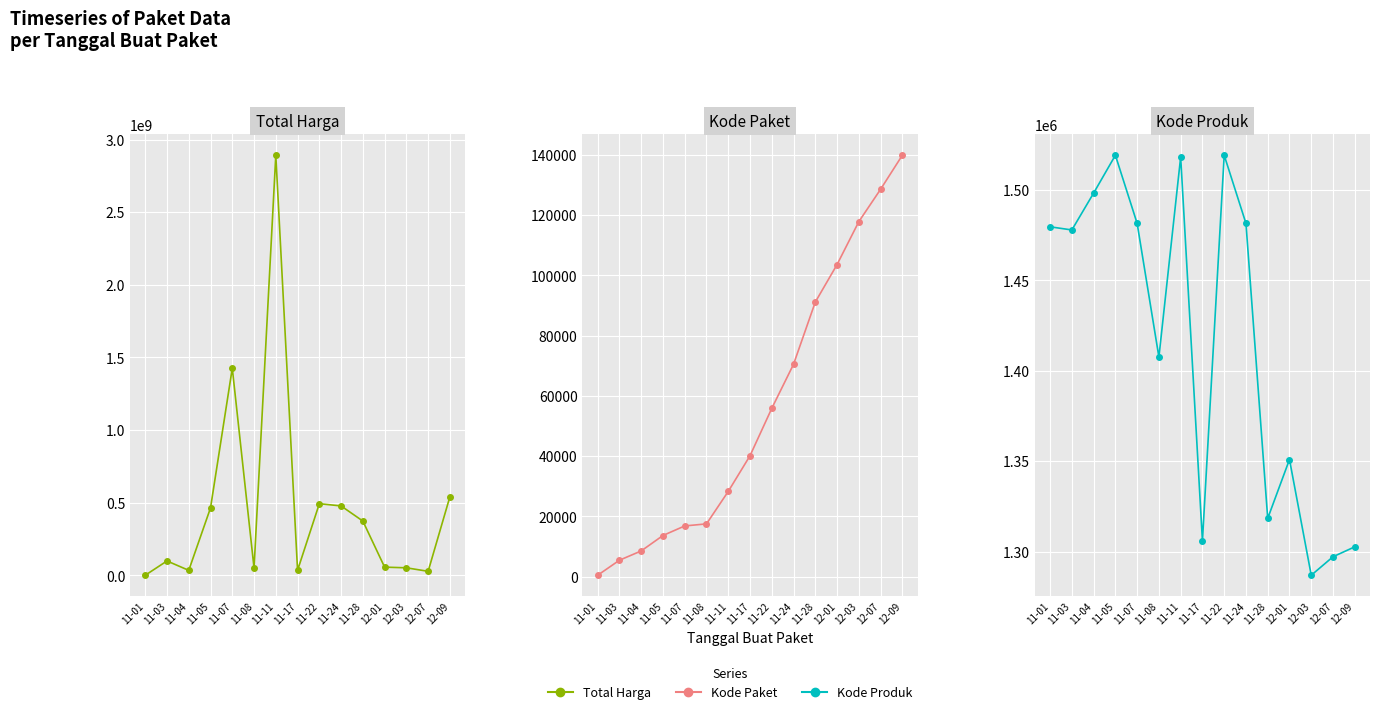

True or false: Kode Paket and Total Harga cross at least once.

False